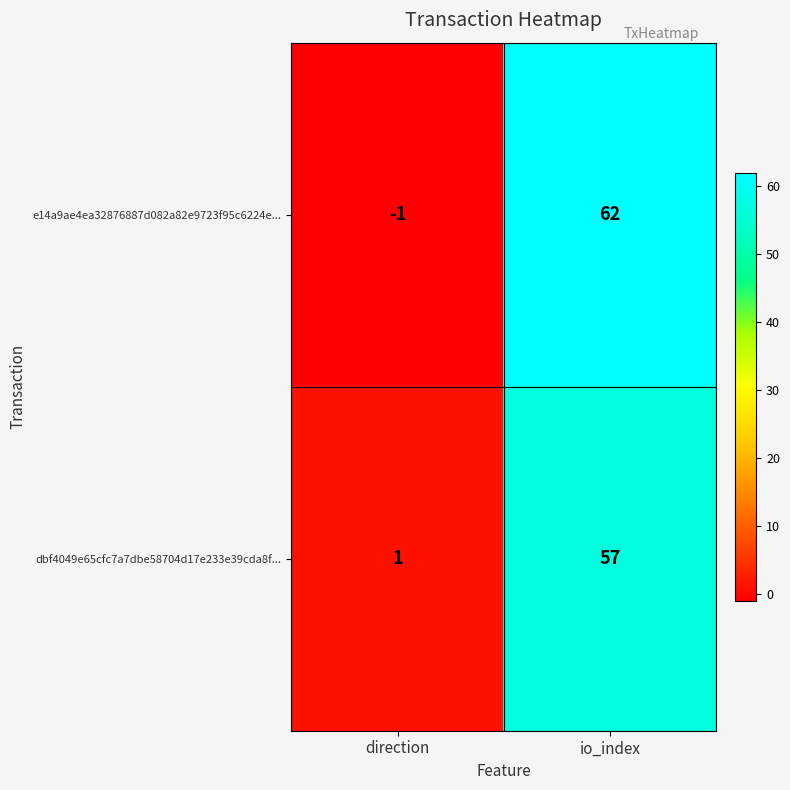

Which label corresponds to the smallest value in the chart?

direction